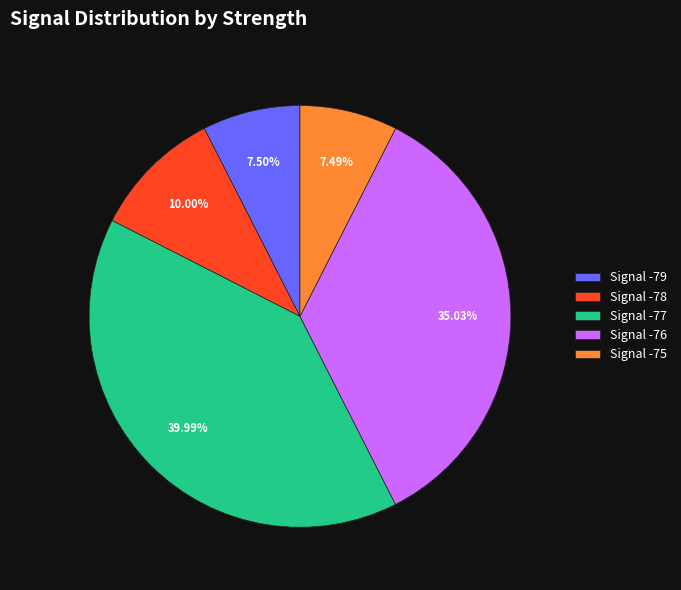

Do Signal -76 and Signal -78 together represent more than half of the pie?

No